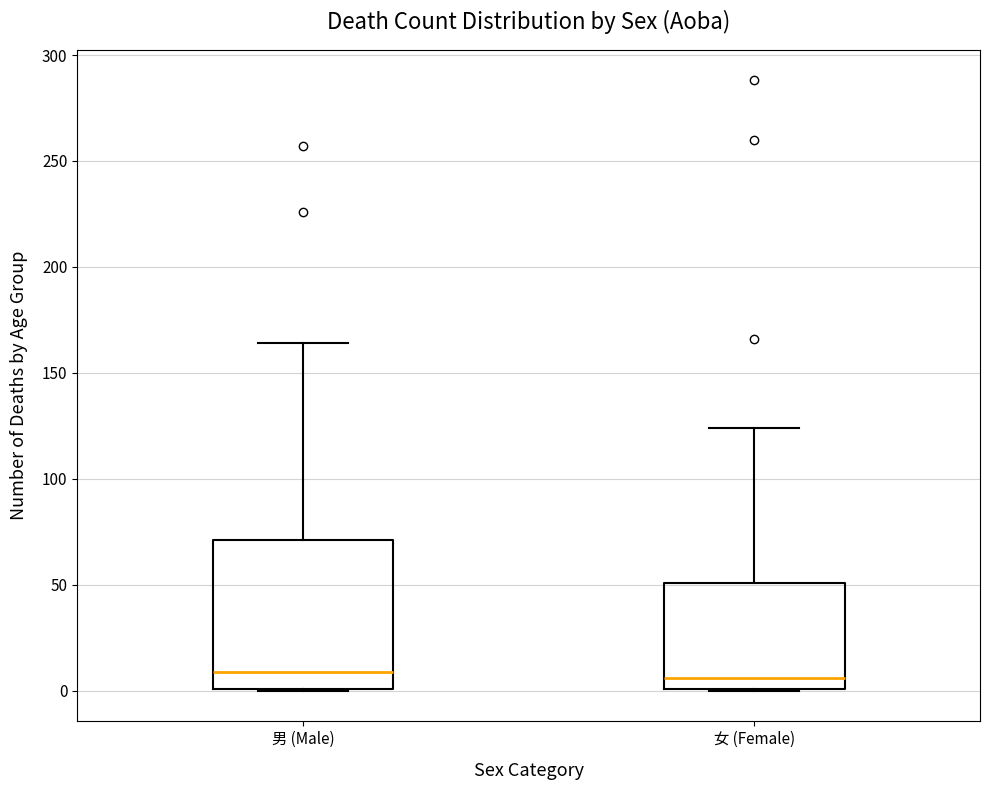

Reading left to right, read every box against the y-axis: the position of its median line, the range the box covers, and the ends of its whiskers. The values are not printed on the chart, so give them approximately, as read against the axis.

男 (Male): median 10, box 0 to 70, whiskers 0 to 165
女 (Female): median 5, box 0 to 50, whiskers 0 to 125